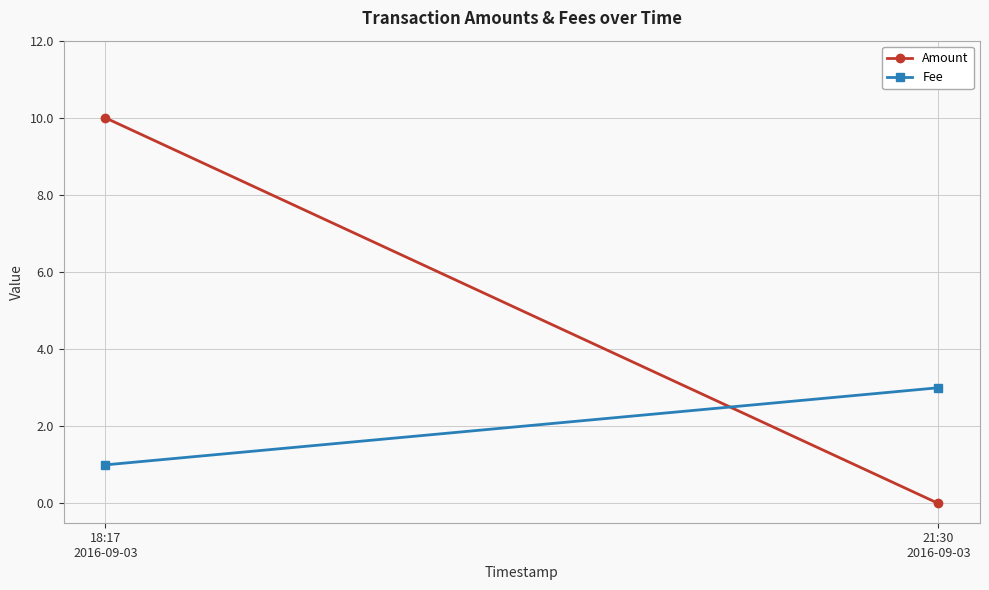

Which has a higher value, 18:17
2016-09-03 or 21:30
2016-09-03?

18:17
2016-09-03